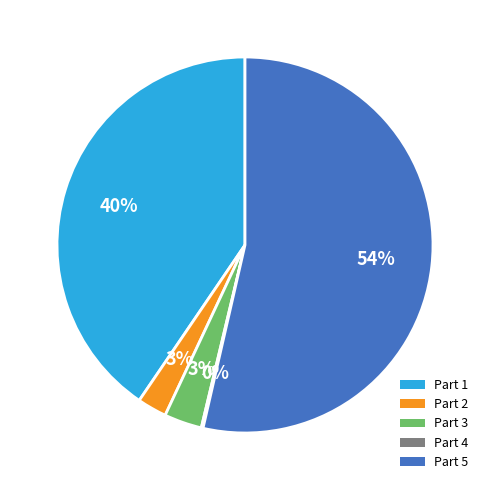

To the nearest percent, what is the combined percentage of Part 5 and Part 1?

94%